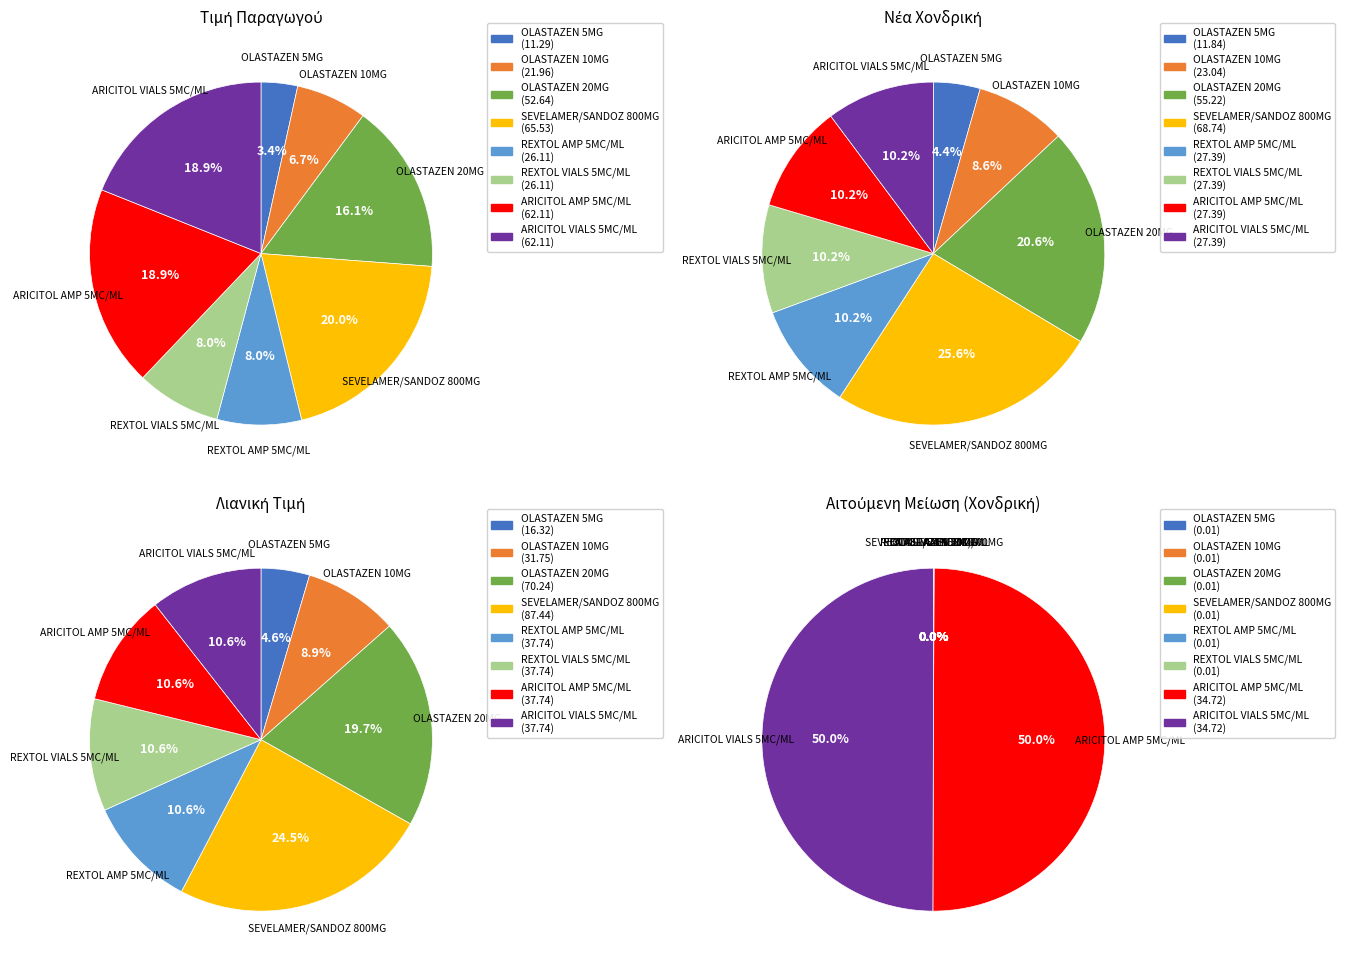

To the nearest percent, what is the difference between the ARICITOL VIALS 5MC/ML and REXTOL VIALS 5MC/ML slice percentages?

11%